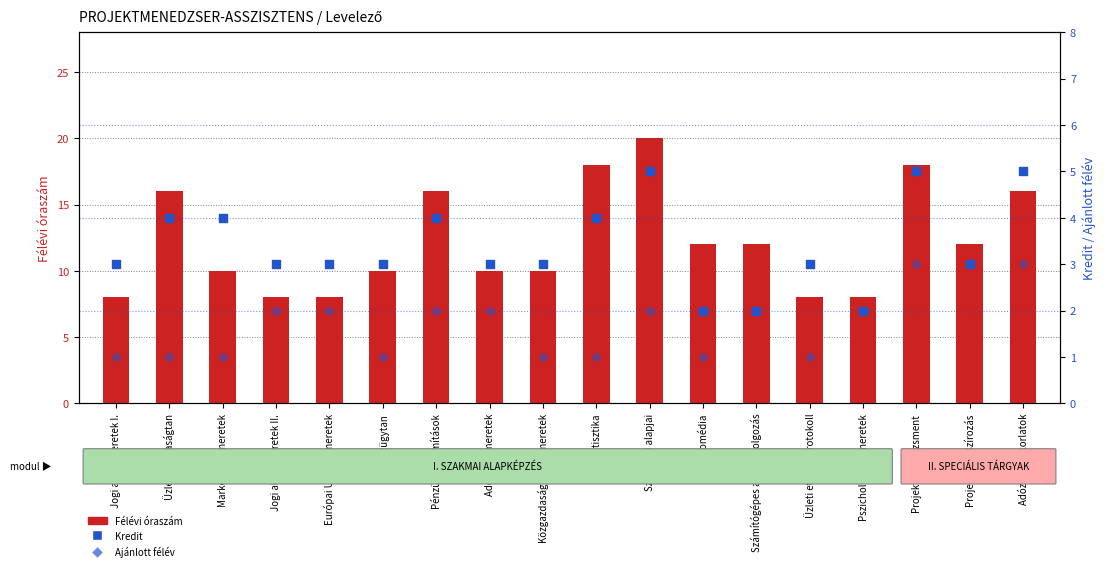

Which series has the largest total across all categories?

Félévi óraszám